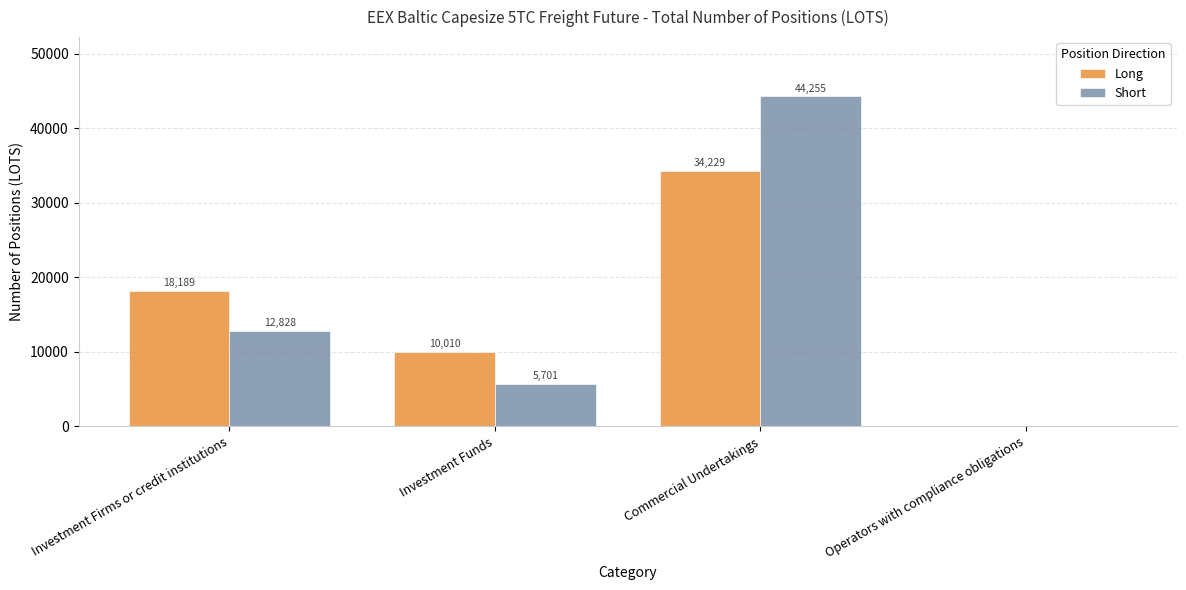

What is the maximum value for Short?

44254.6